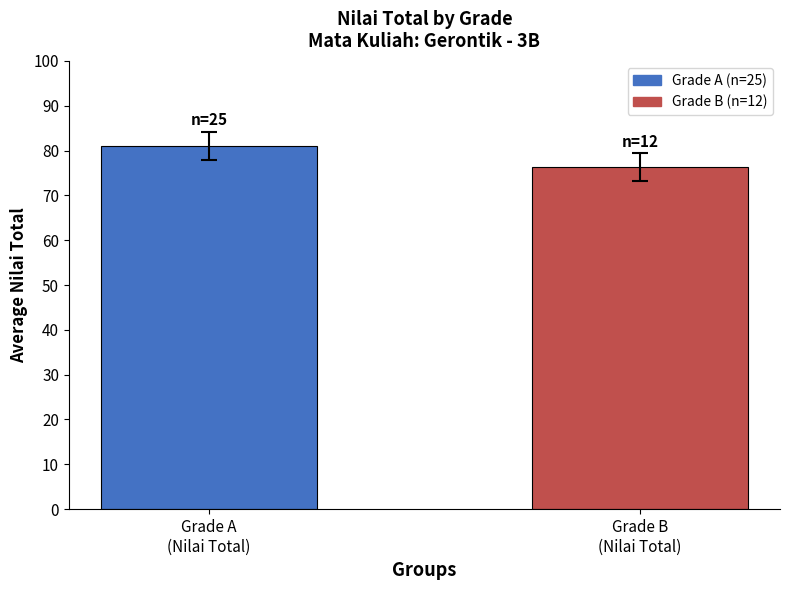

What is the change in value from Grade A
(Nilai Total) to Grade B
(Nilai Total)?

-4.8